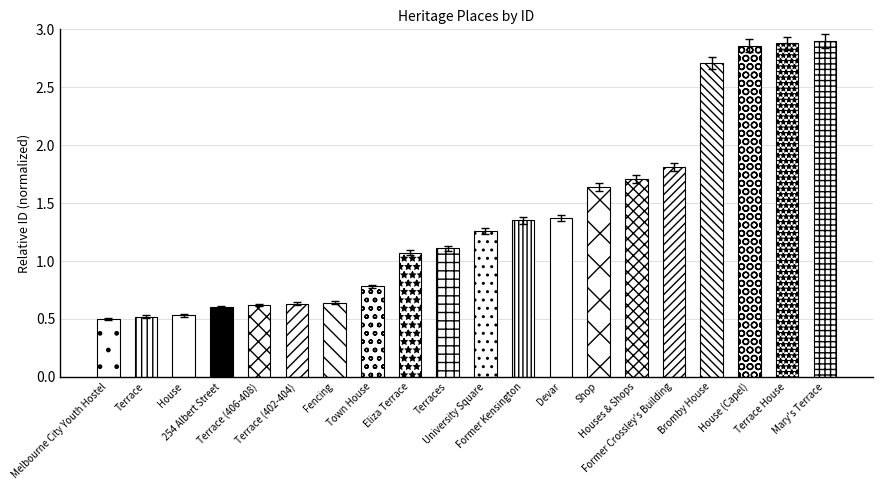

What is the difference between the second highest and second lowest values?

2.3